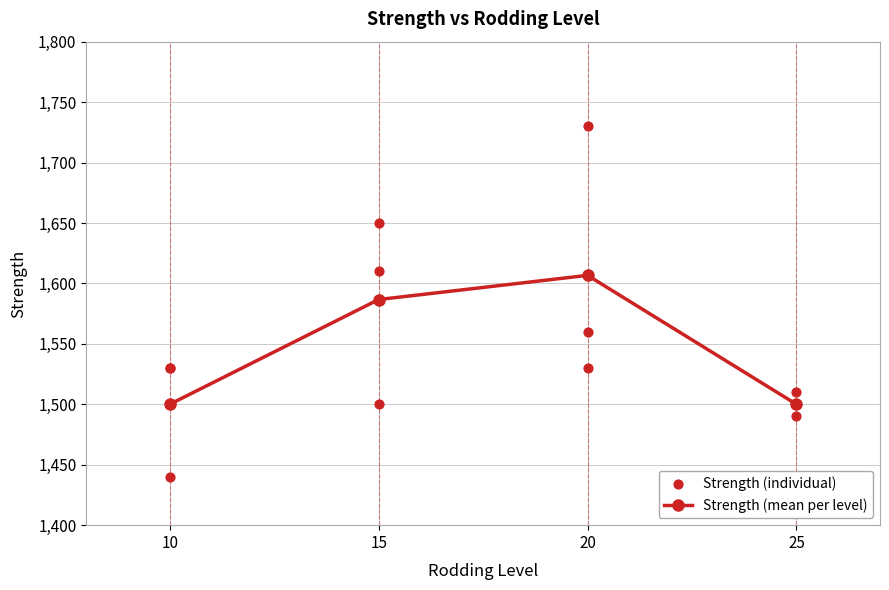

What is the value of the Strength (mean per level) point at the 2nd from the left?

1586.7